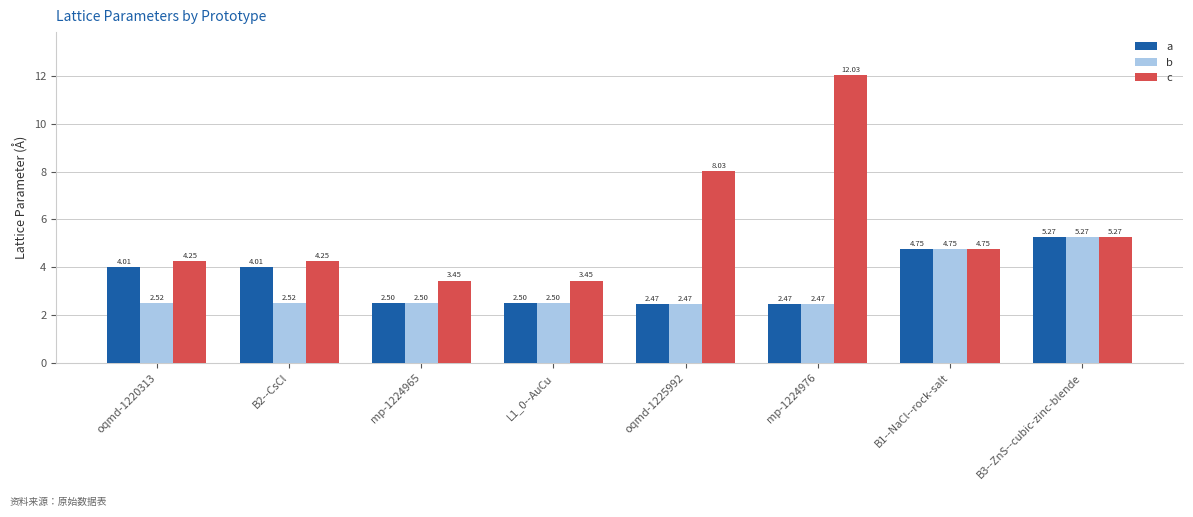

What is the average value of the b series?

3.1